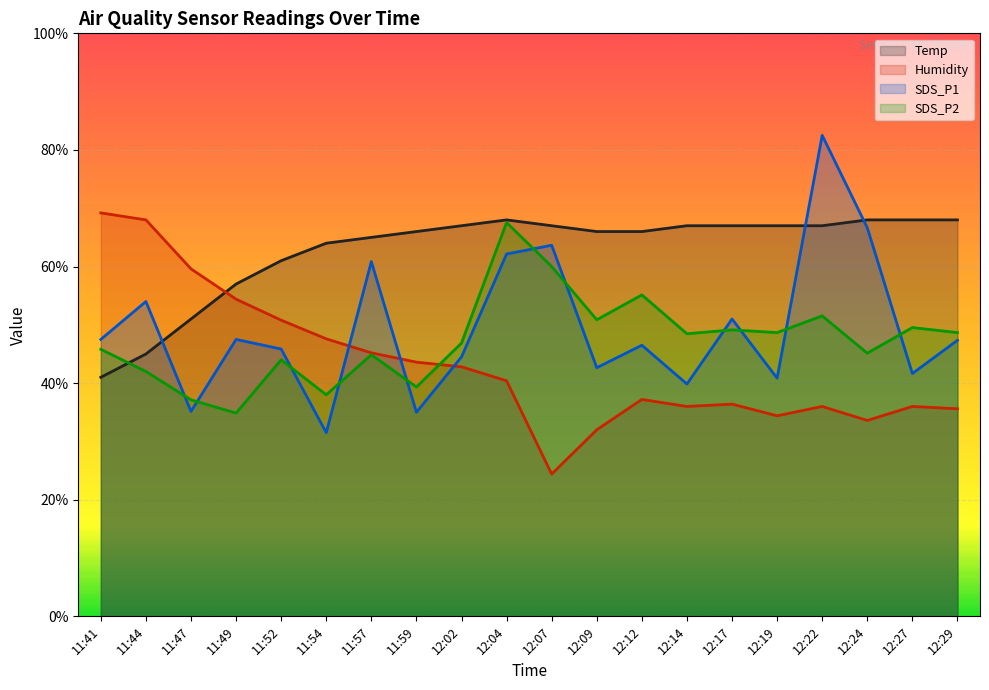

What is the sum of all SDS_P2 values?

947.5